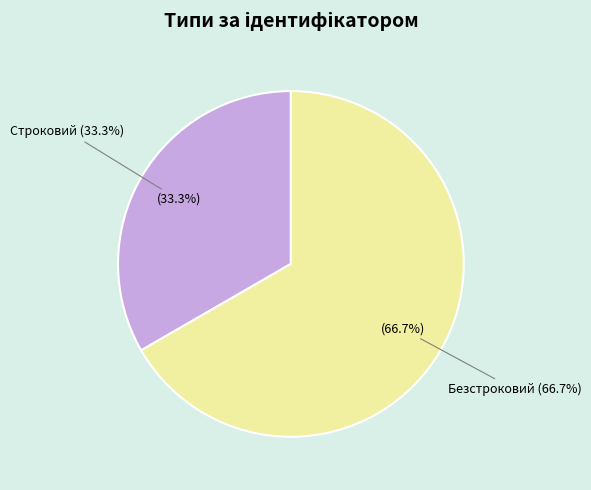

To the nearest percent, what is the combined percentage of Строковий and Безстроковий?

100%